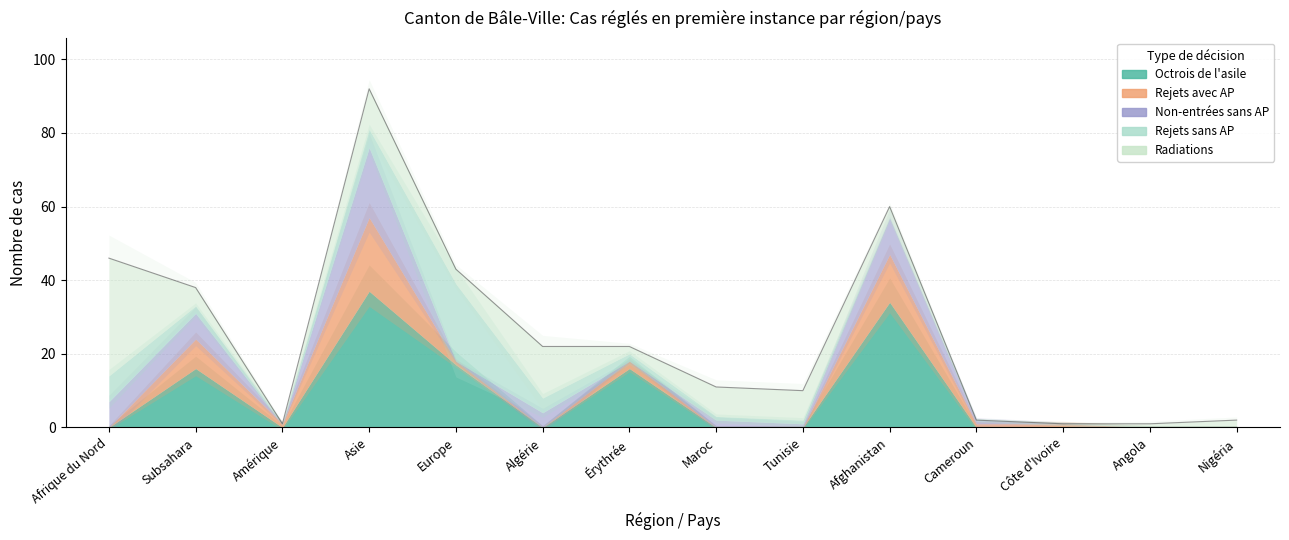

Which has a higher value, Angola or Asie?

Asie